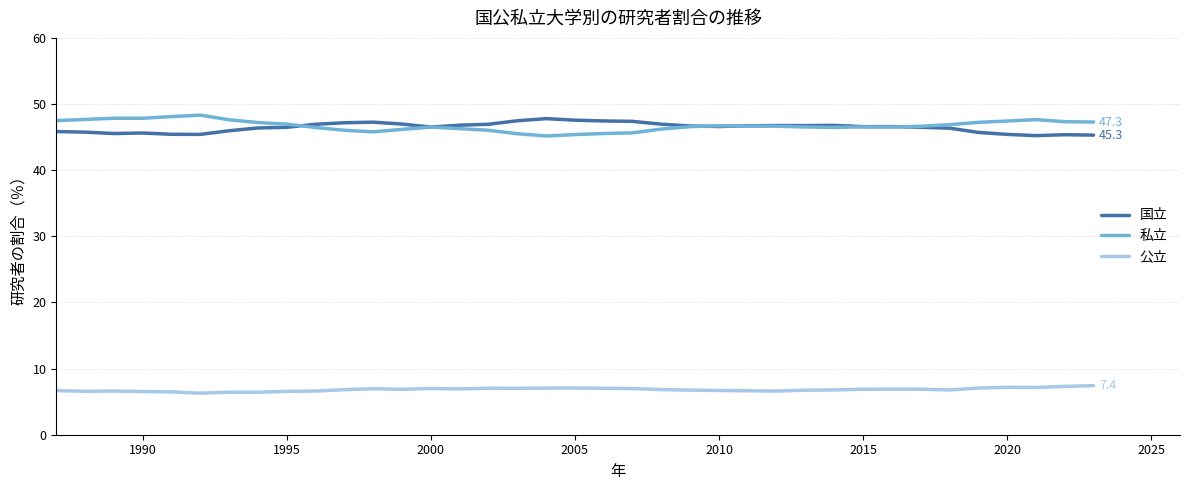

What is the minimum value shown in the chart?

6.3